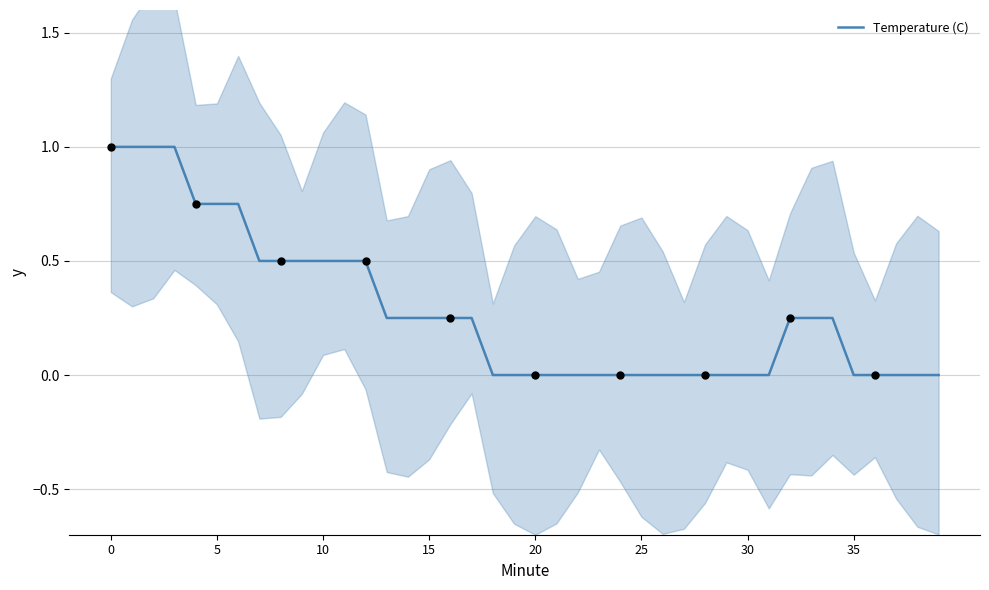

Between 16 and 17, which is larger?

16